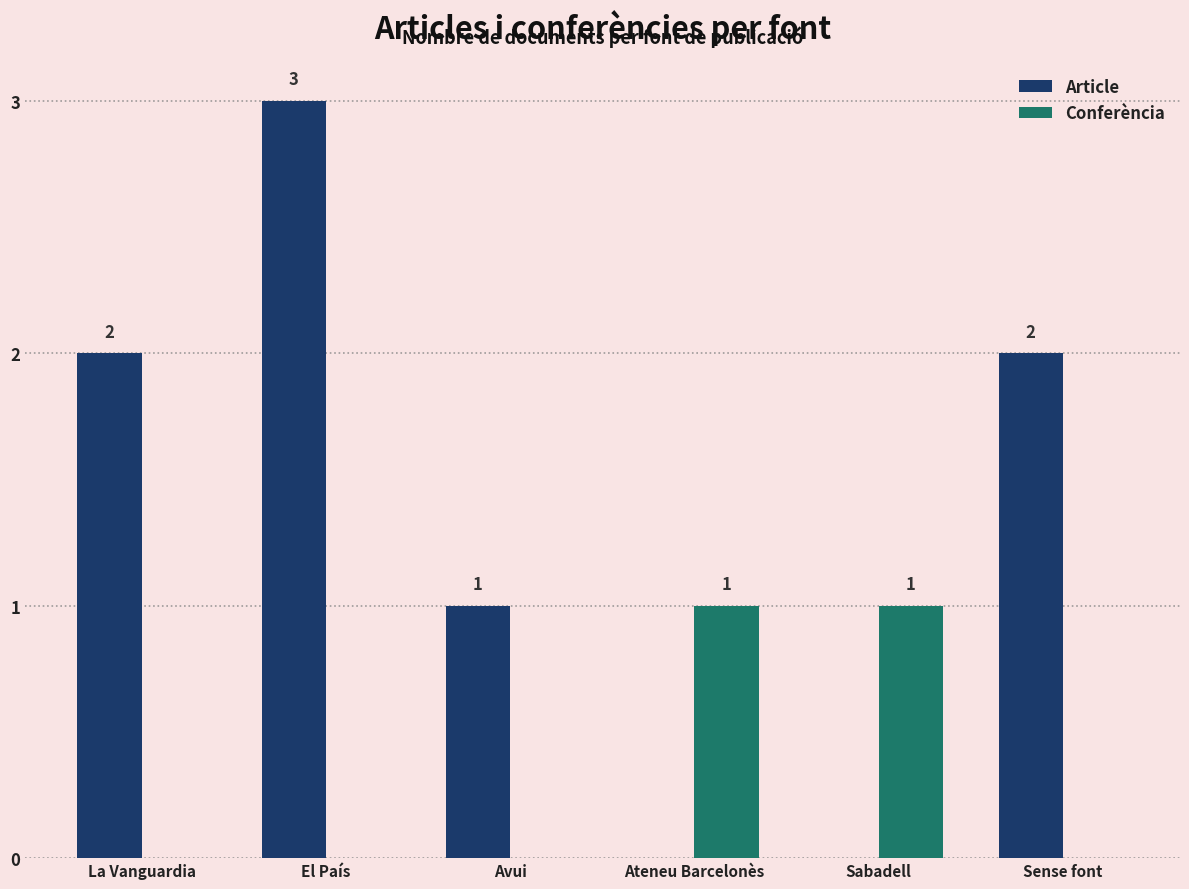

How many values in the Conferència series exceed 0?

2